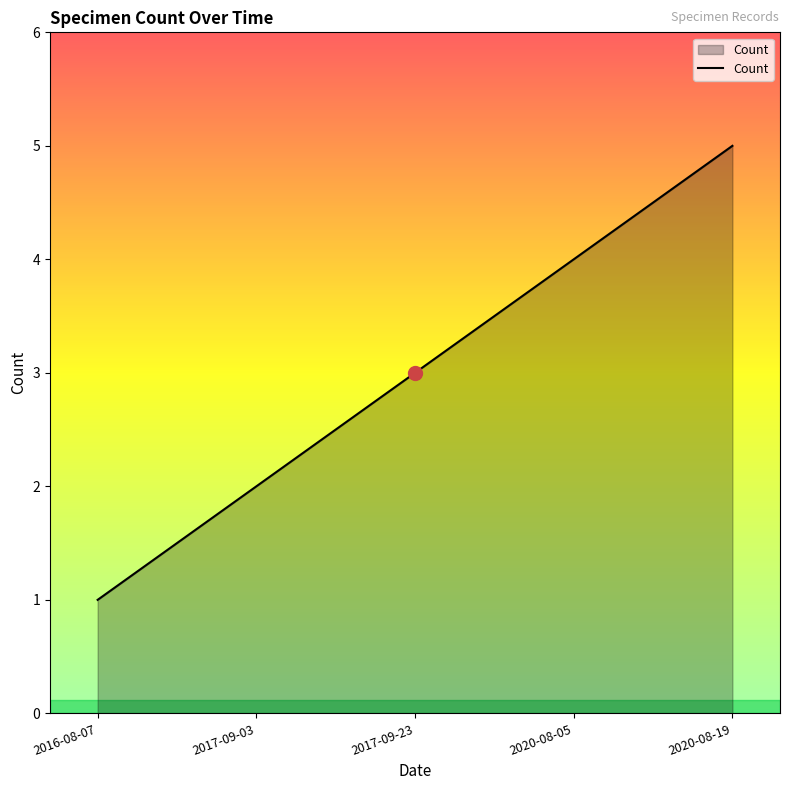

Reading right to left, what are all the values shown in this chart?

5	4	3	2	1